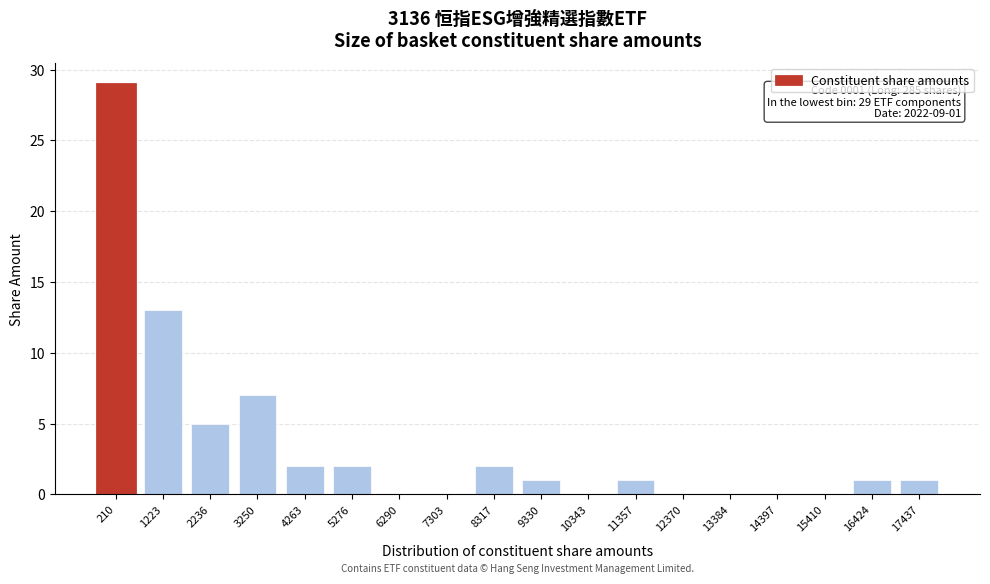

Reading left to right, what are all the values shown in this chart?

210=29	1223=13	2236=5	3250=7	4263=2	5276=2	6290=0	7303=0	8317=2	9330=1	10343=0	11357=1	12370=0	13384=0	14397=0	15410=0	16424=1	17437=1